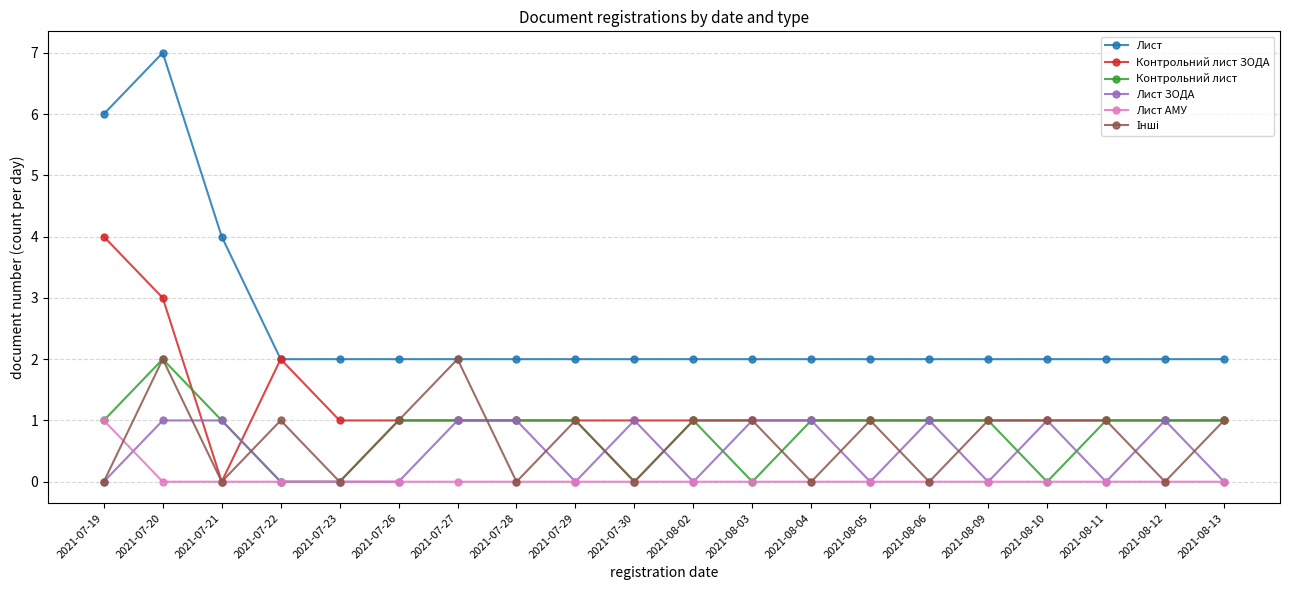

True or false: Лист and Лист ЗОДА cross at least once.

False